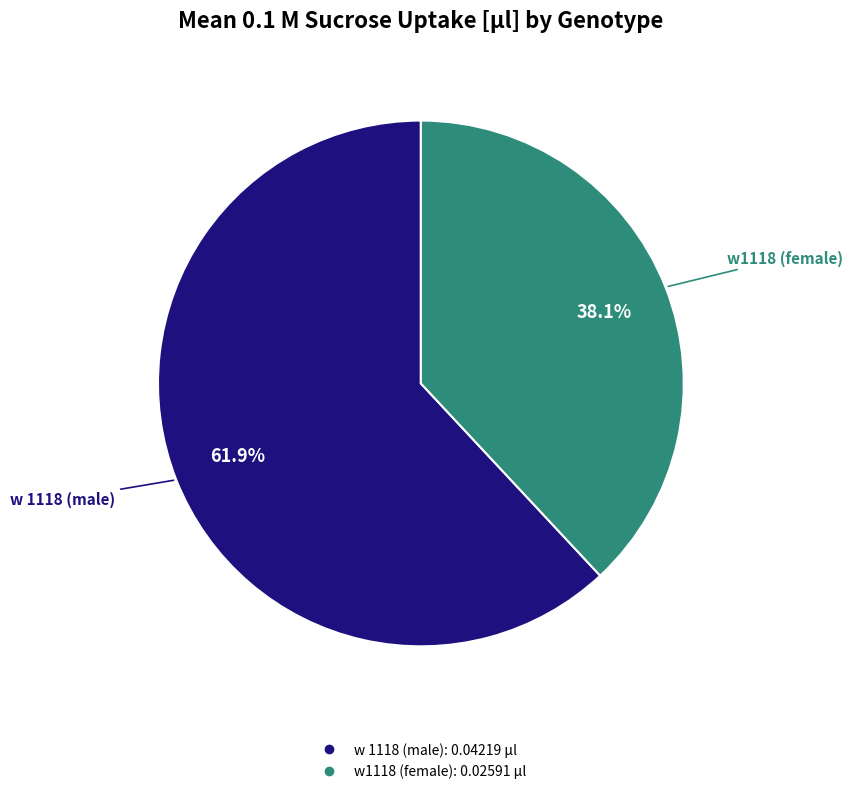

Rank the categories by value from lowest to highest.

w1118 (female), w 1118 (male)